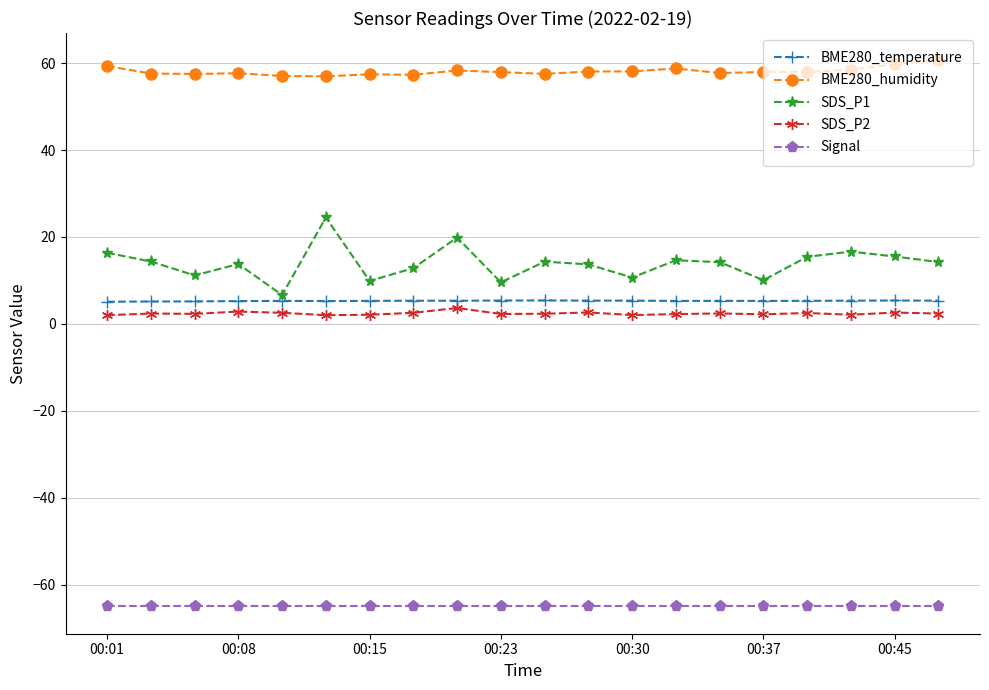

What is the lowest value of the BME280_humidity series?

57.0